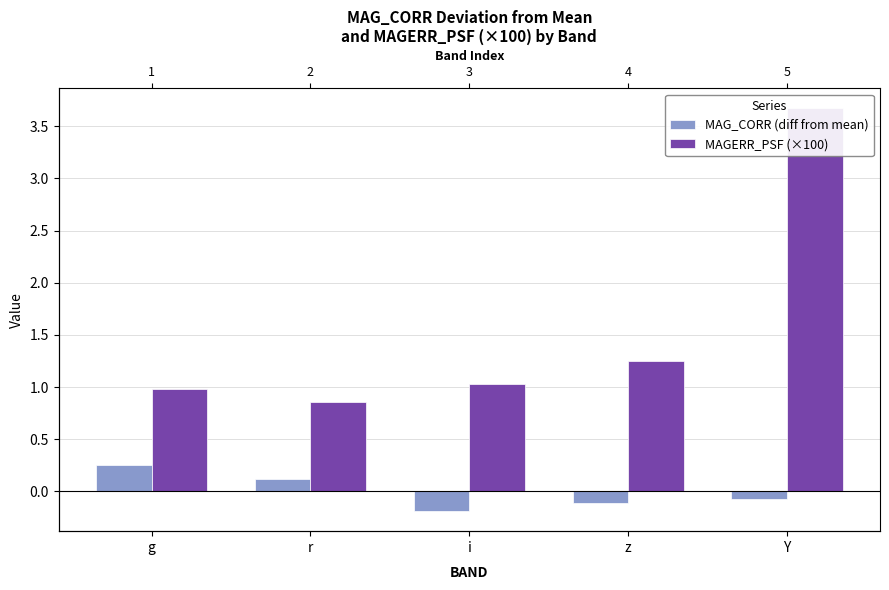

At which category is the sum across all series the highest?

Y